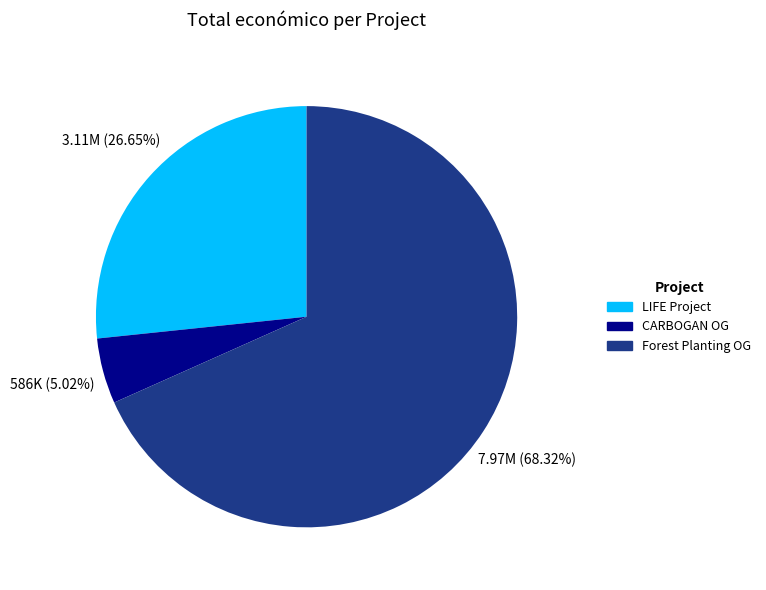

Which has a higher value, Forest Planting OG or LIFE Project?

Forest Planting OG